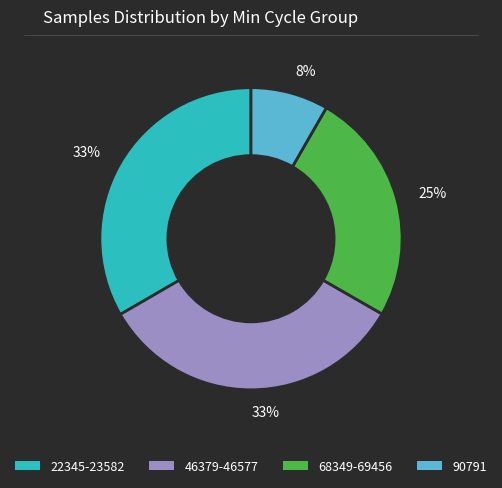

How many segments does this pie chart have?

4